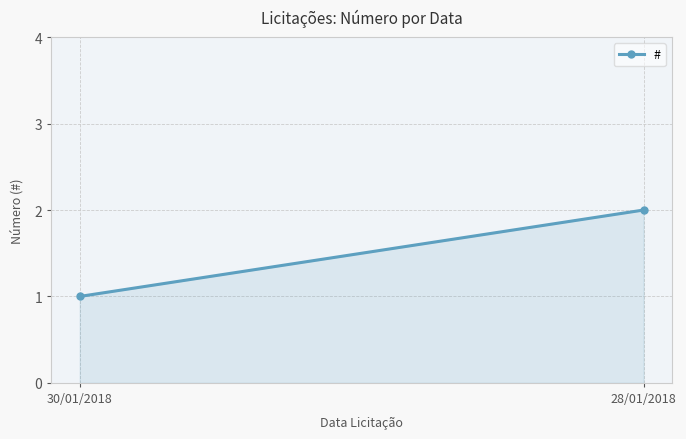

Rank the categories by value from highest to lowest.

28/01/2018, 30/01/2018